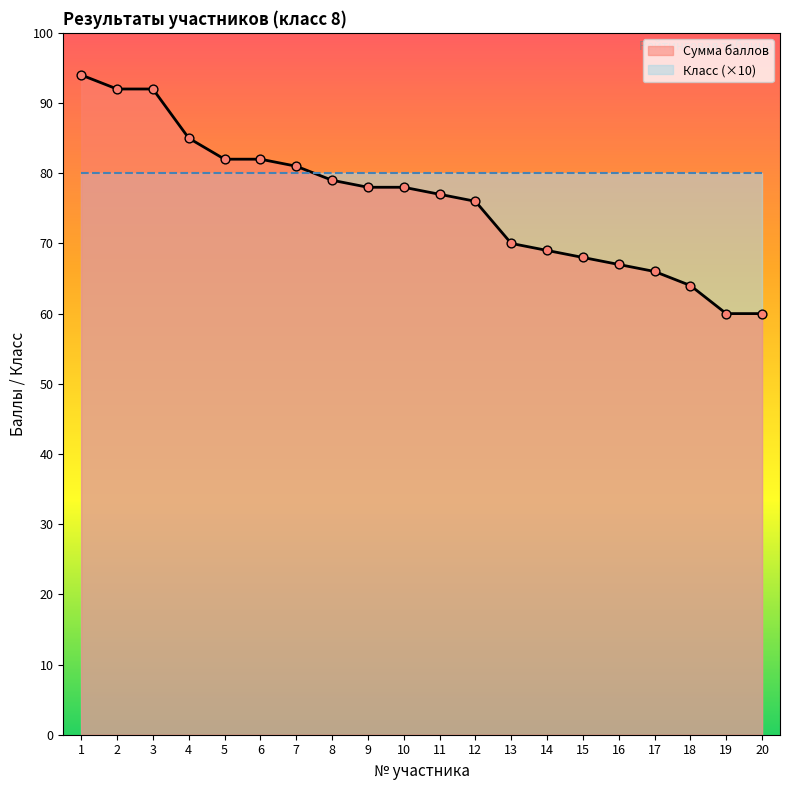

What is the change in value from 6 to 9?

-4